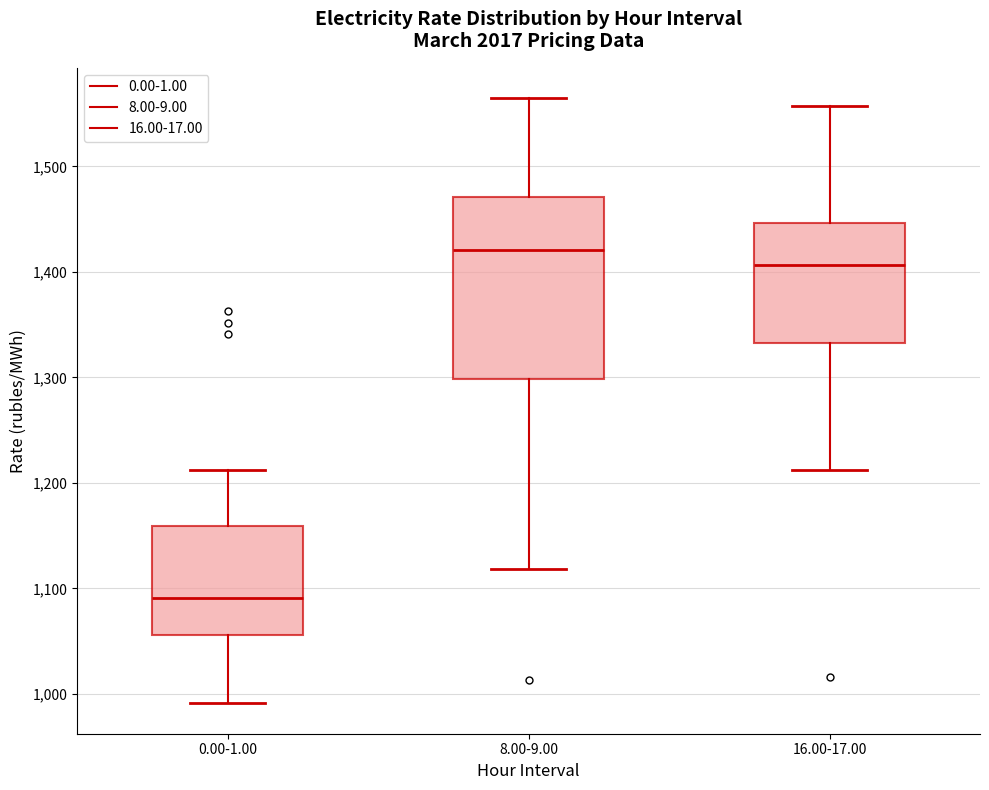

Reading left to right, transcribe this box plot: for each box, give where its median line is, the range the box spans, and where its two whiskers end, as read against the y-axis. The values are not printed on the chart, so give them approximately, as read against the axis.

0.00-1.00: median 1090, box 1060 to 1160, whiskers 990 to 1210
8.00-9.00: median 1420, box 1300 to 1470, whiskers 1120 to 1560
16.00-17.00: median 1410, box 1330 to 1450, whiskers 1210 to 1560